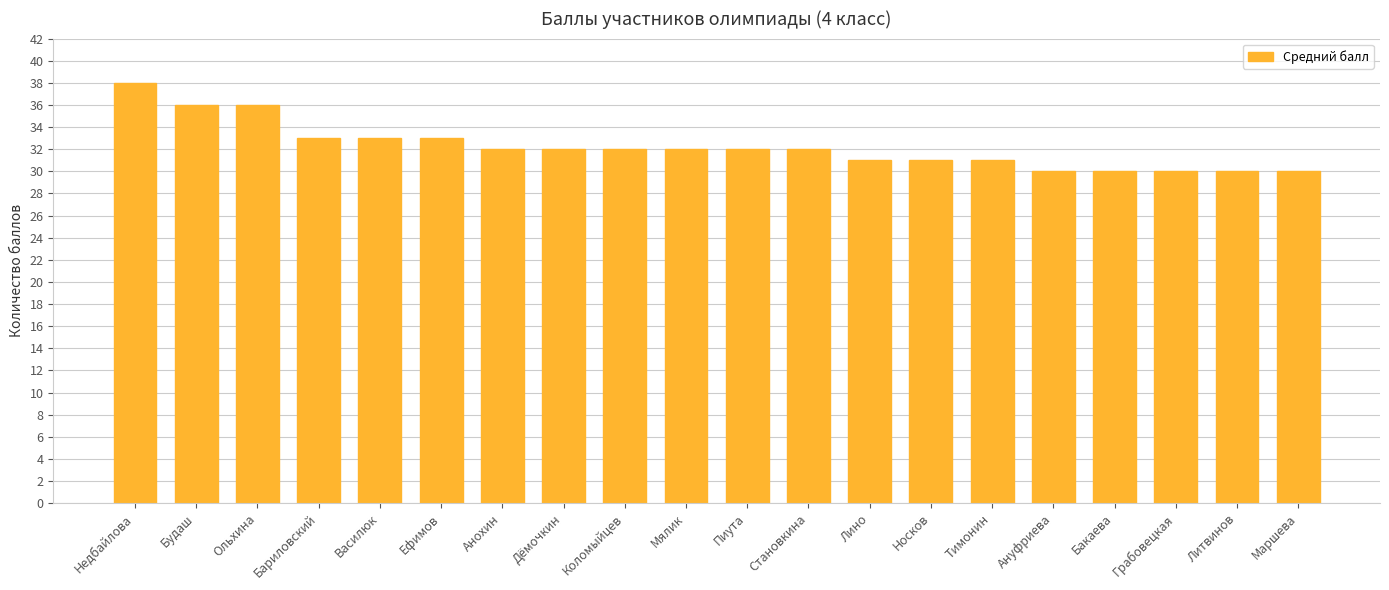

At which label does the data first exceed 32?

Недбайлова